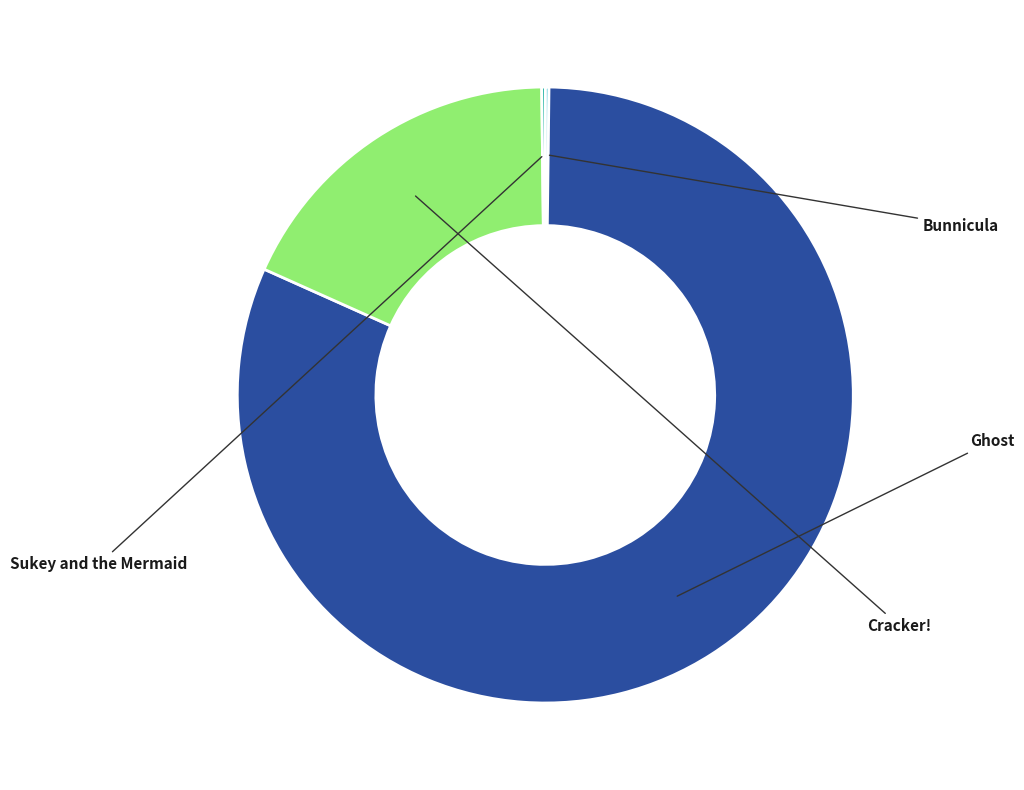

To the nearest percent, what is the difference between the Ghost and Cracker! slice percentages?

63%